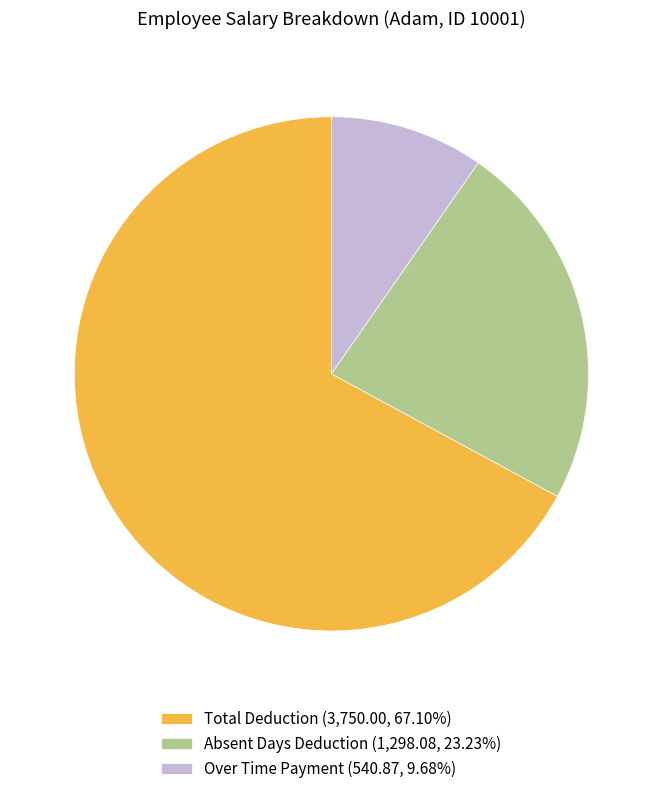

How many slices are in this pie chart?

3